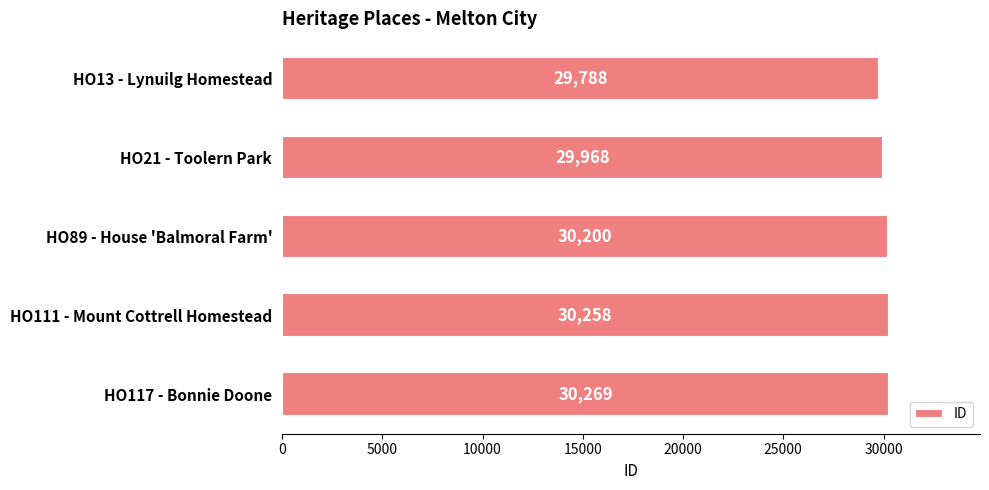

Rank the categories by value from highest to lowest.

HO117 - Bonnie Doone, HO111 - Mount Cottrell Homestead, HO89 - House 'Balmoral Farm', HO21 - Toolern Park, HO13 - Lynuilg Homestead